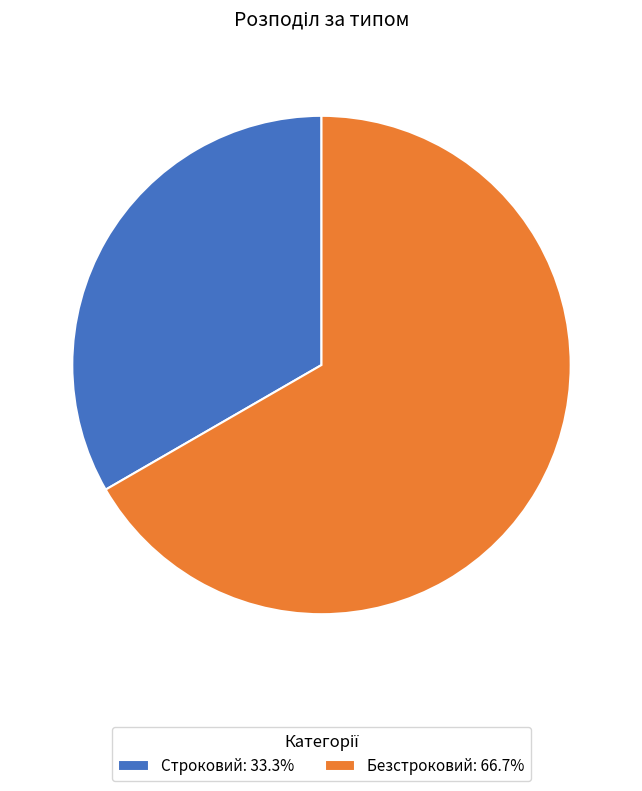

What is the ratio of the value at Строковий: 33.3% to the value at Безстроковий: 66.7%?

0.5